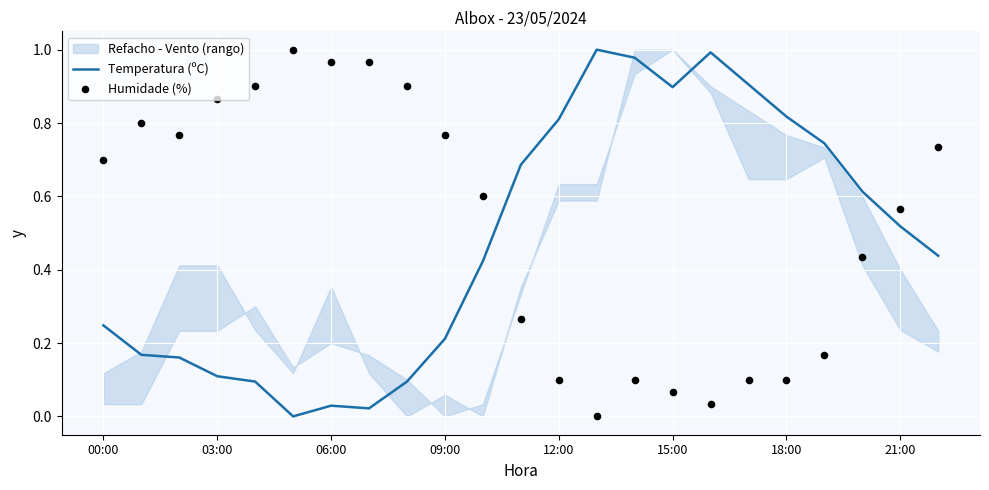

The value of Temperatura (ºC) at 00:00 is 0.1. True or false?

False